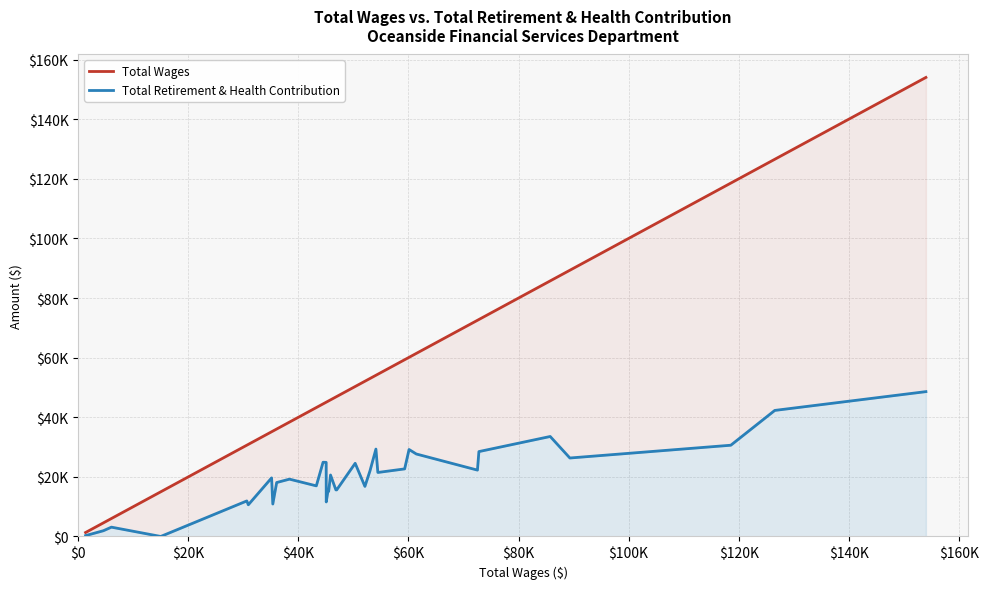

What is the value of the Total Retirement & Health Contribution point at the 16th from the left?

15145